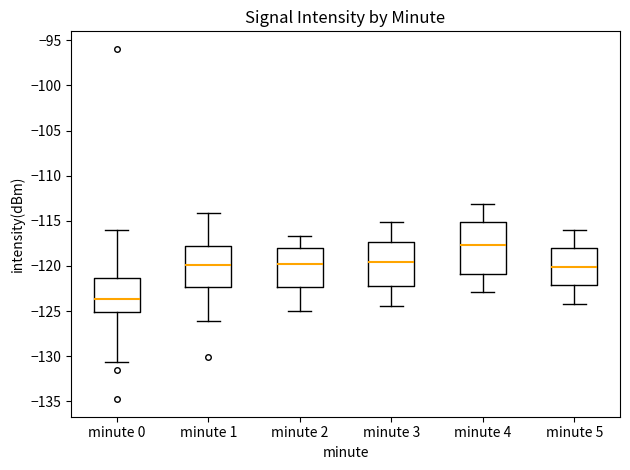

Which box's median line is the highest?

minute 4